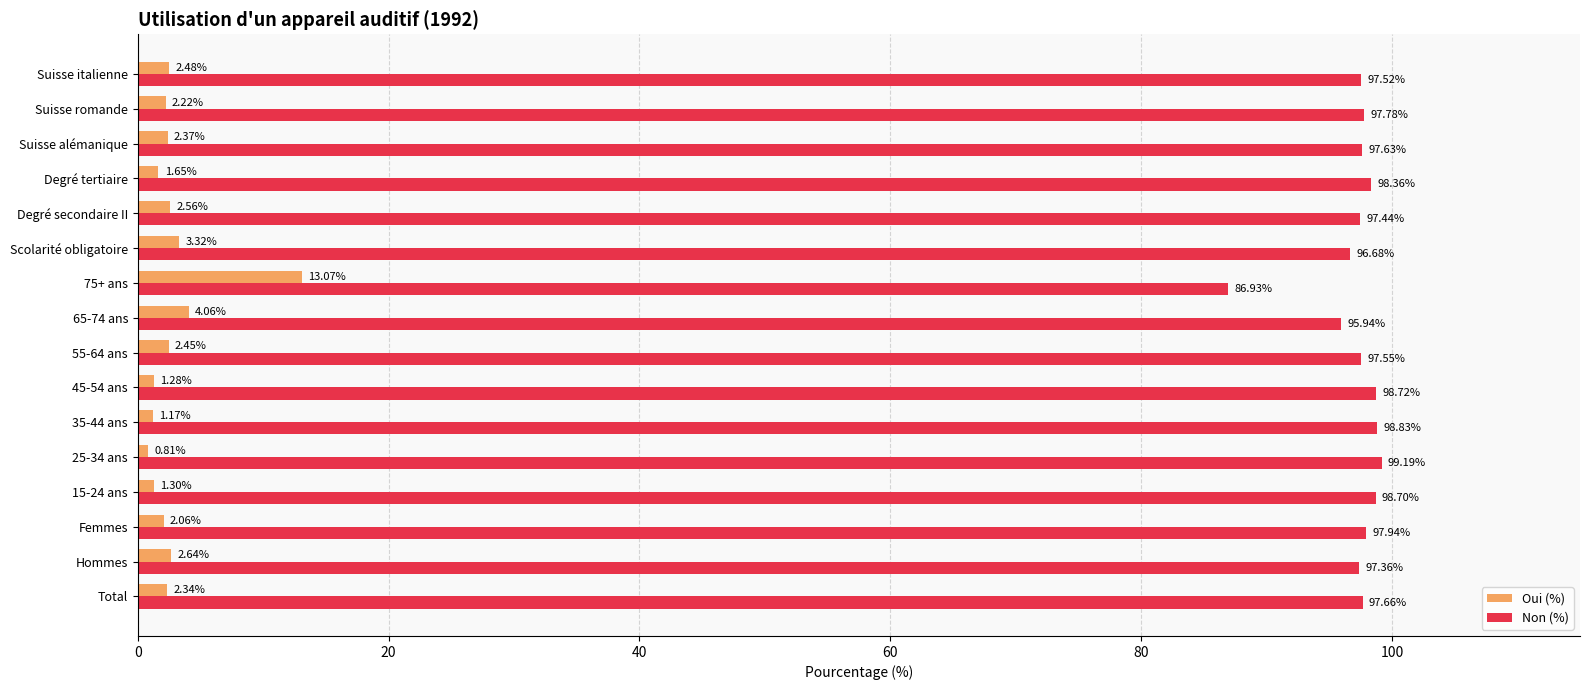

What is the average value of the Oui (%) series?

2.9